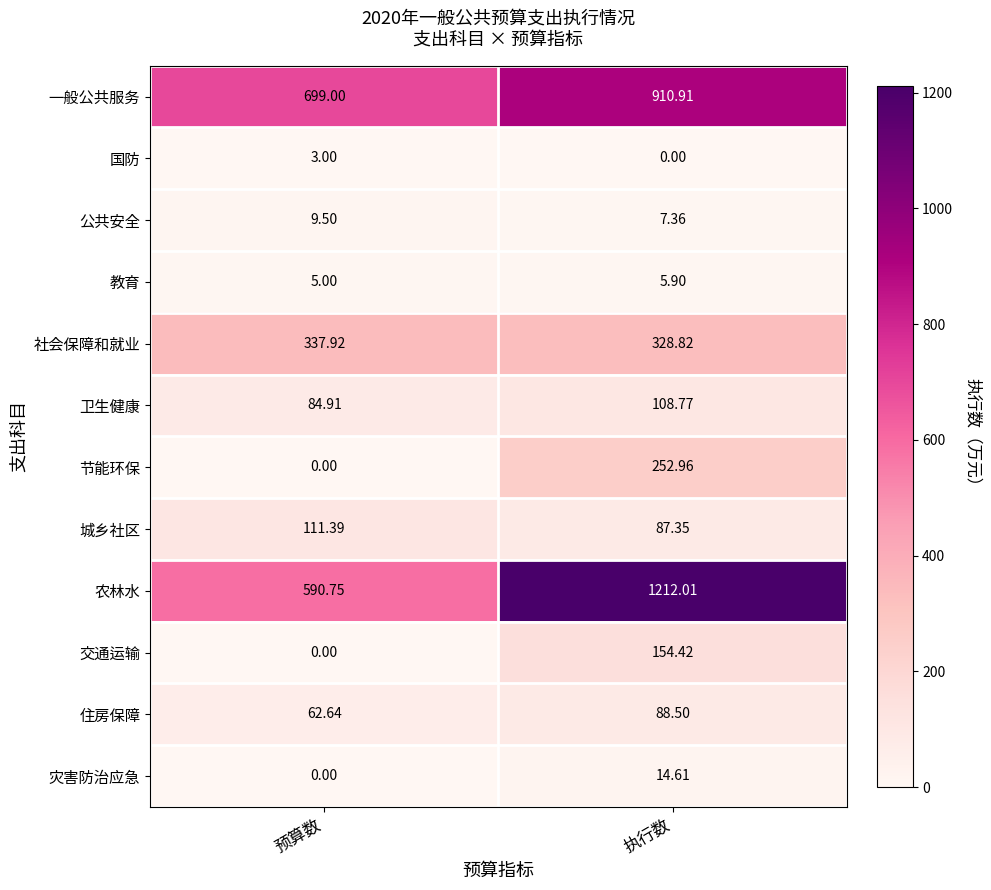

Where does the 一般公共服务 series first go above 910?

执行数